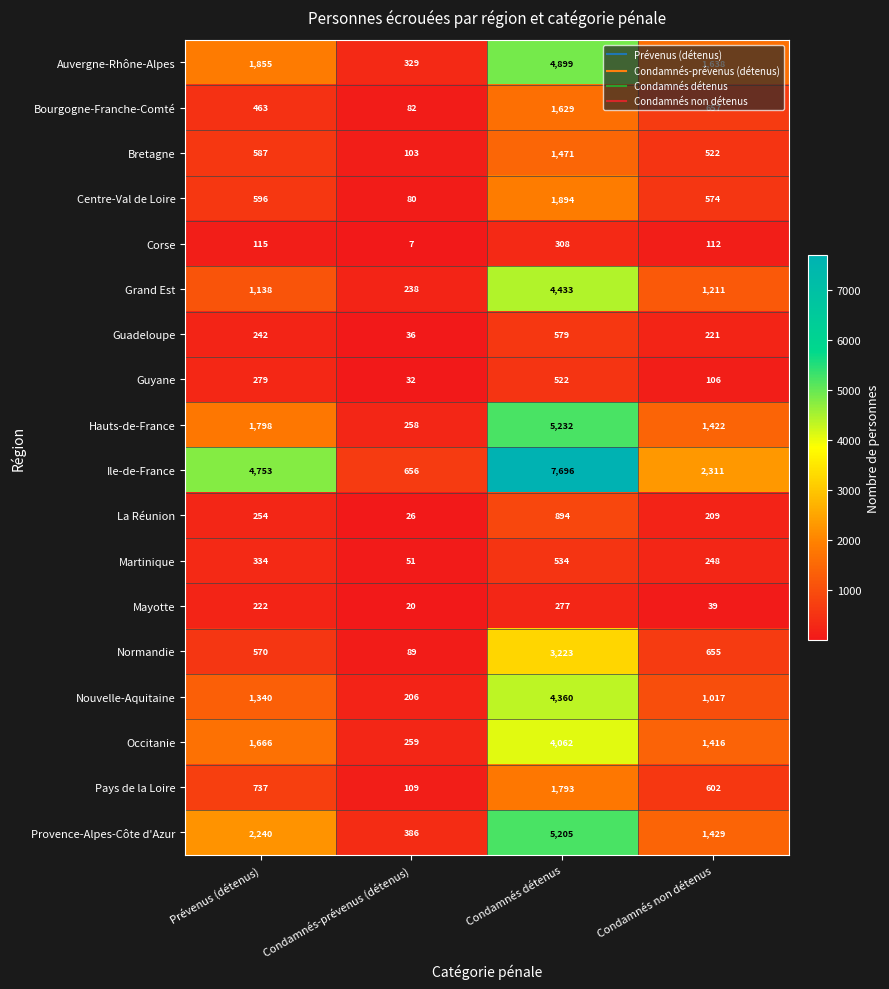

What is the sum of all Guyane values?

939